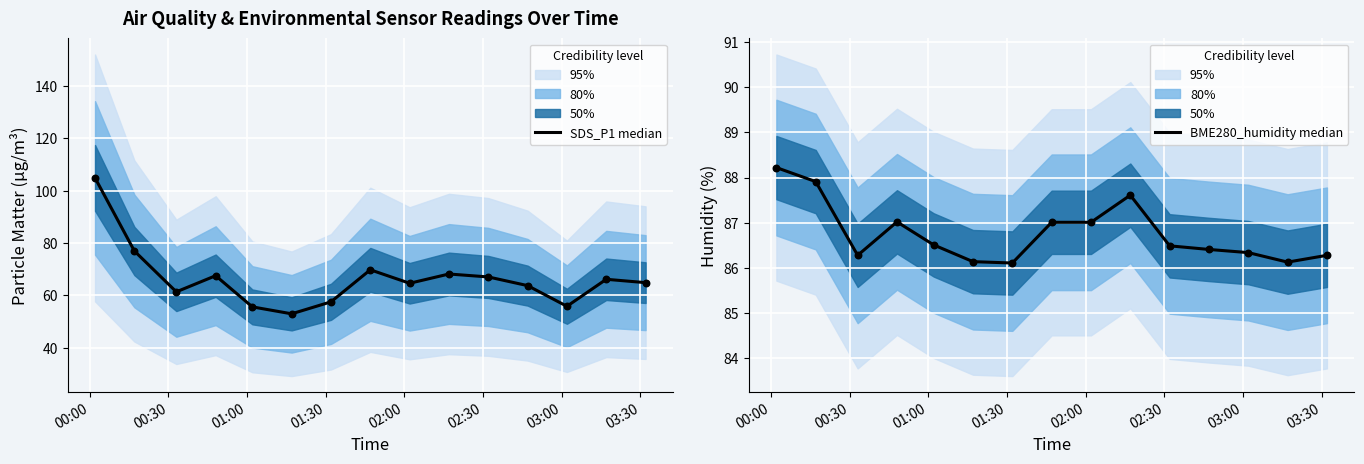

Which series reaches the minimum Y coordinate?

SDS_P1 median